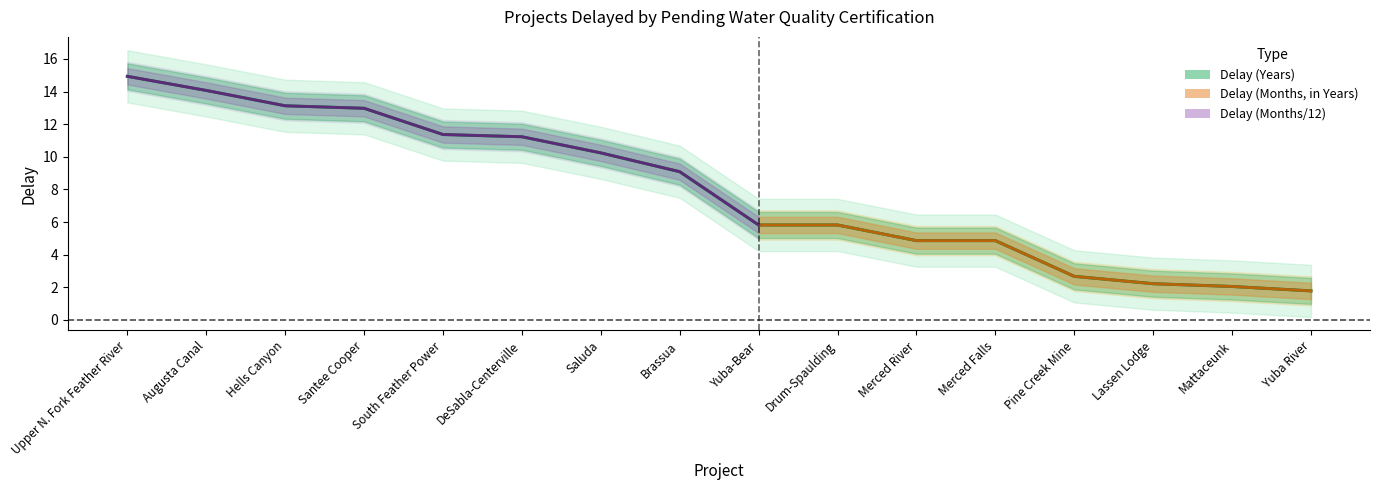

The value at Hells Canyon is 13.1. True or false?

True